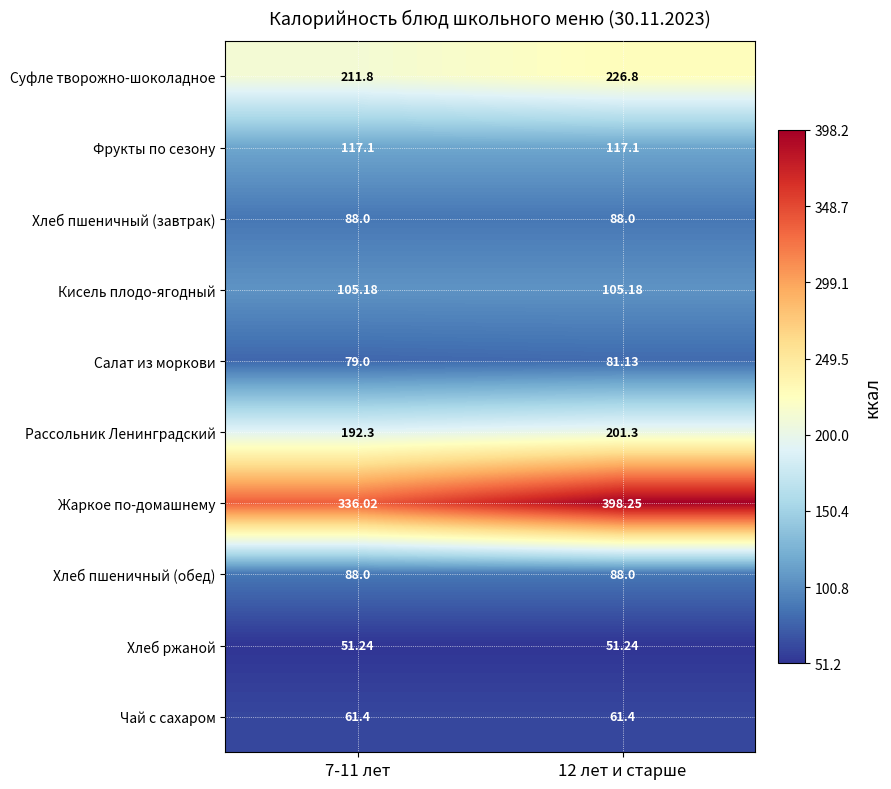

Which series changed the most between 7-11 лет and 12 лет и старше?

Жаркое по-домашнему